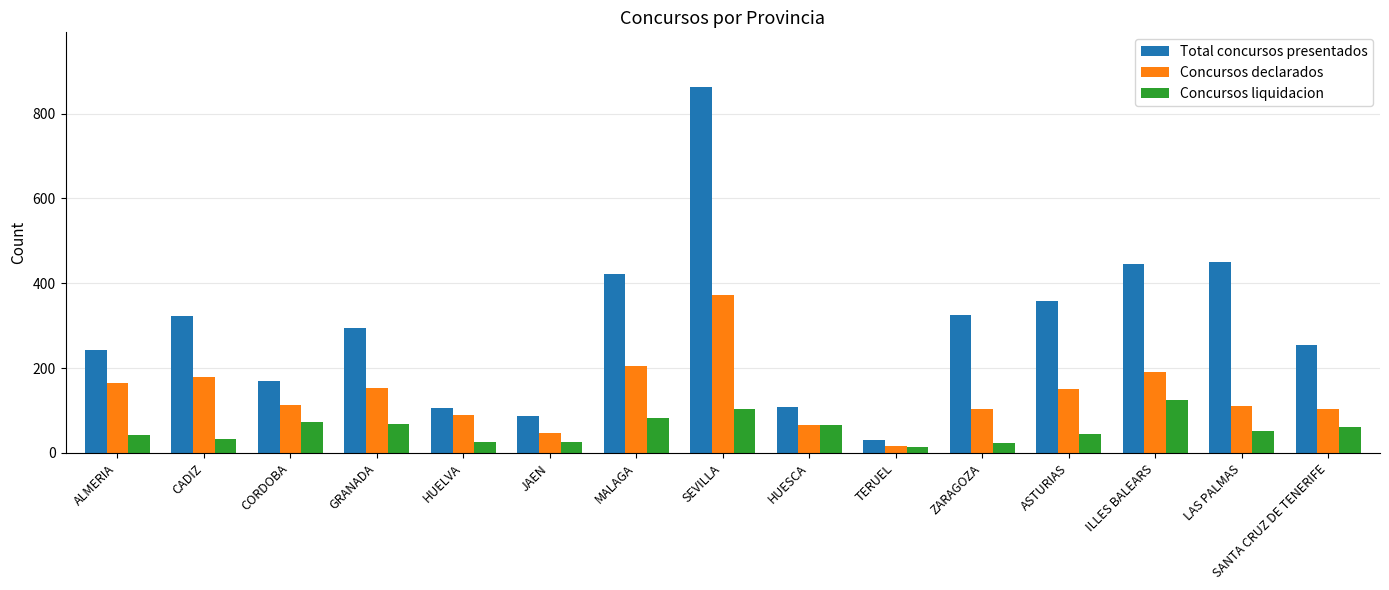

Are the bars horizontal?

No